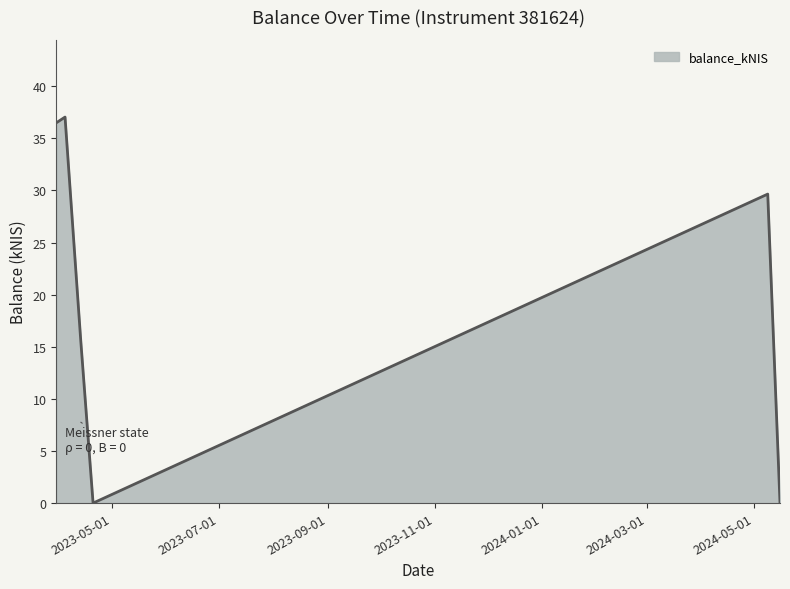

What is the difference between the maximum and minimum values?

37.0